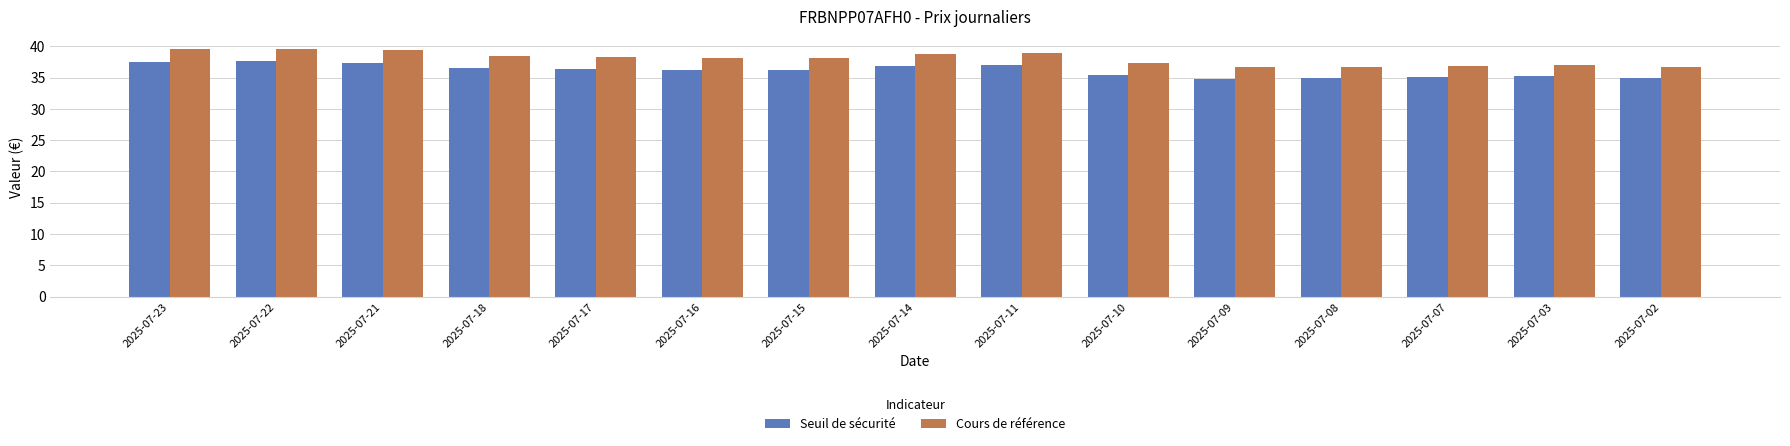

What is the total value across all series at 2025-07-10?

72.7